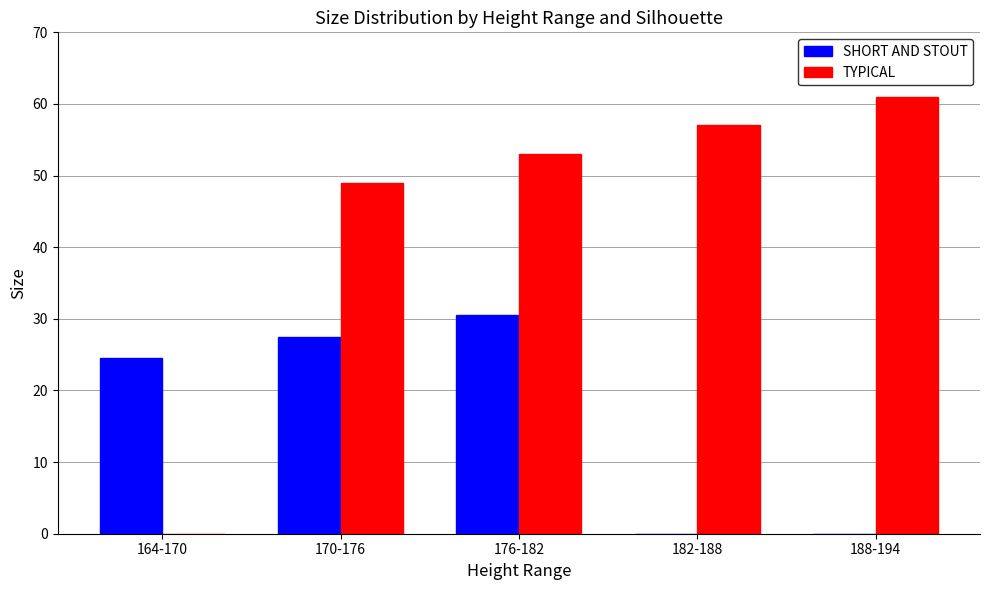

At which label does TYPICAL reach its peak?

188-194